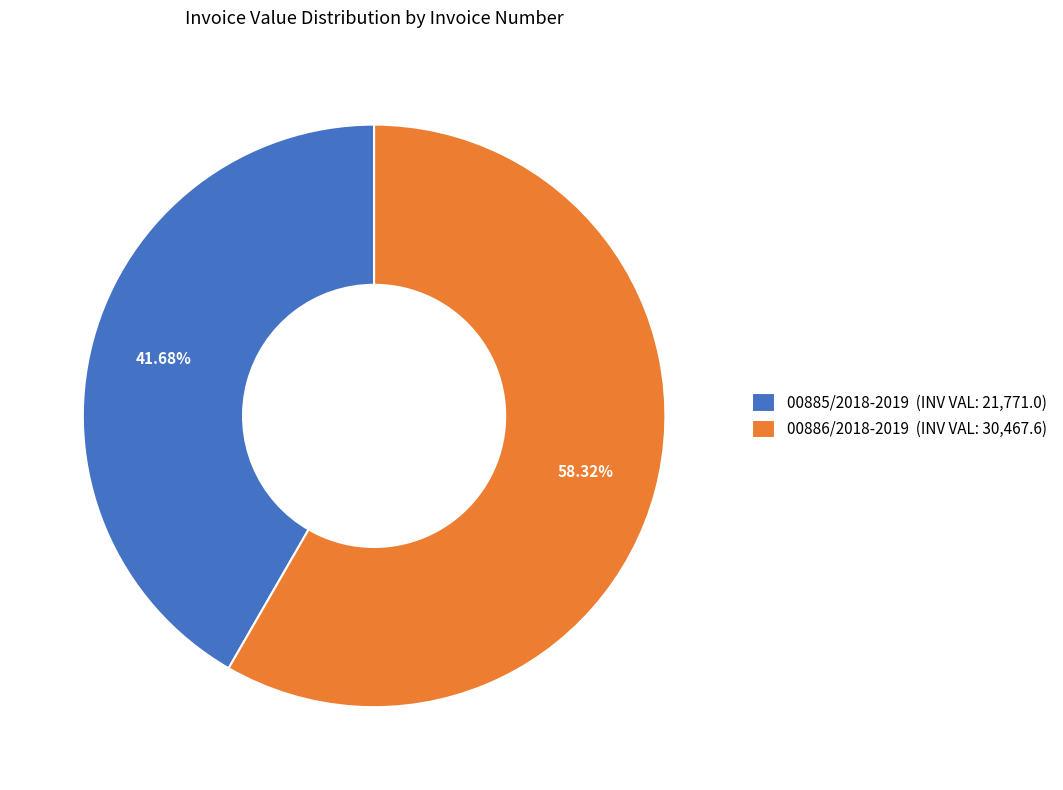

To the nearest percent, what is the difference between the 00885/2018-2019 and 00886/2018-2019 slice percentages?

17%